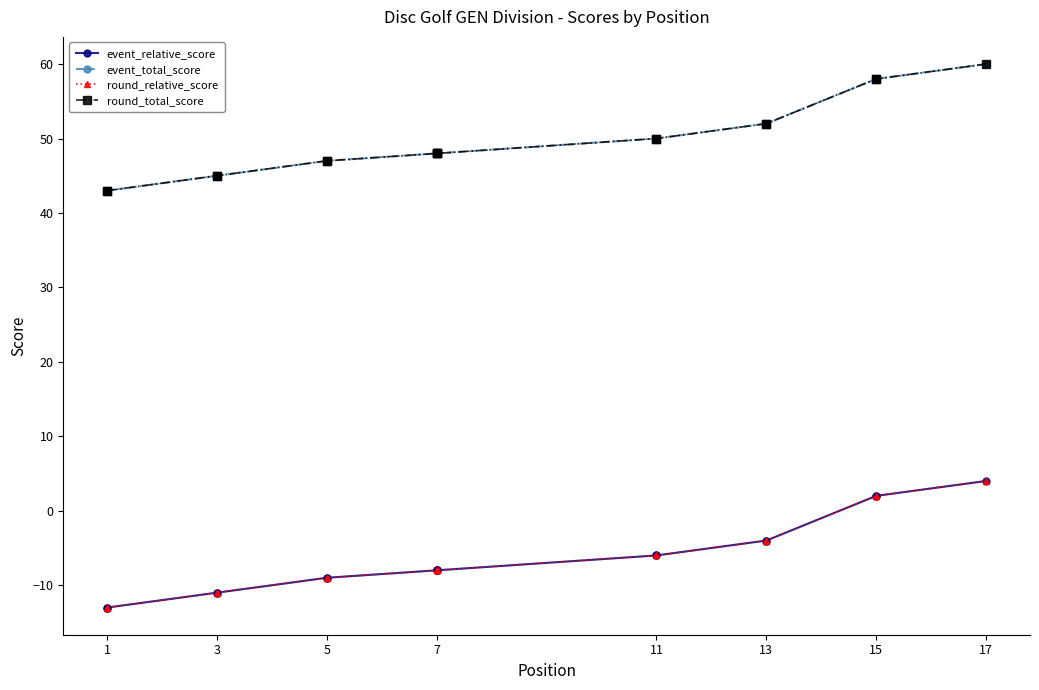

The value of event_total_score at 13 is 11. True or false?

False